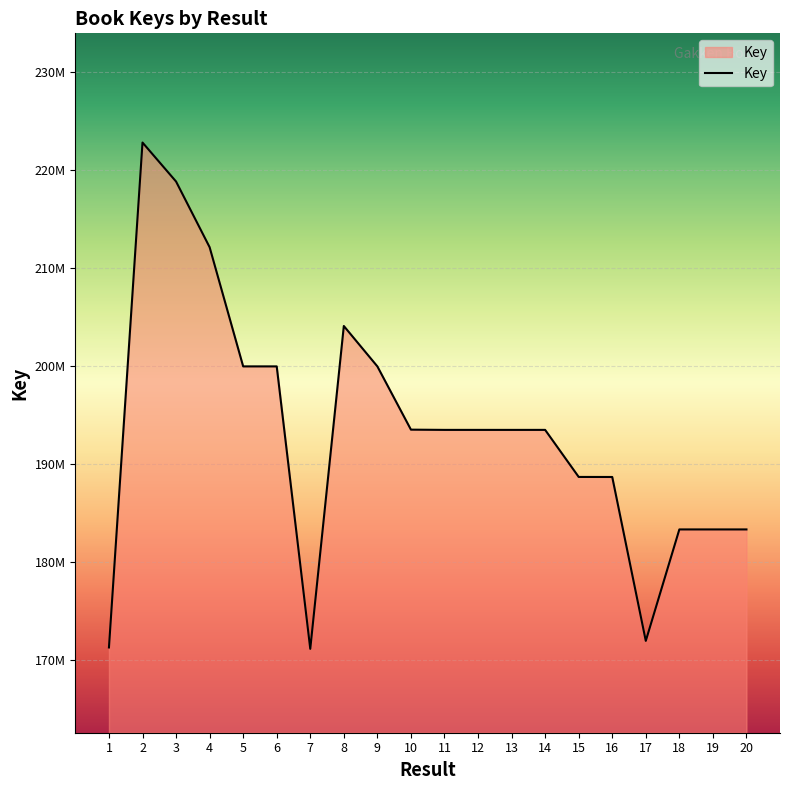

Does the chart display data point markers on the line(s)?

No